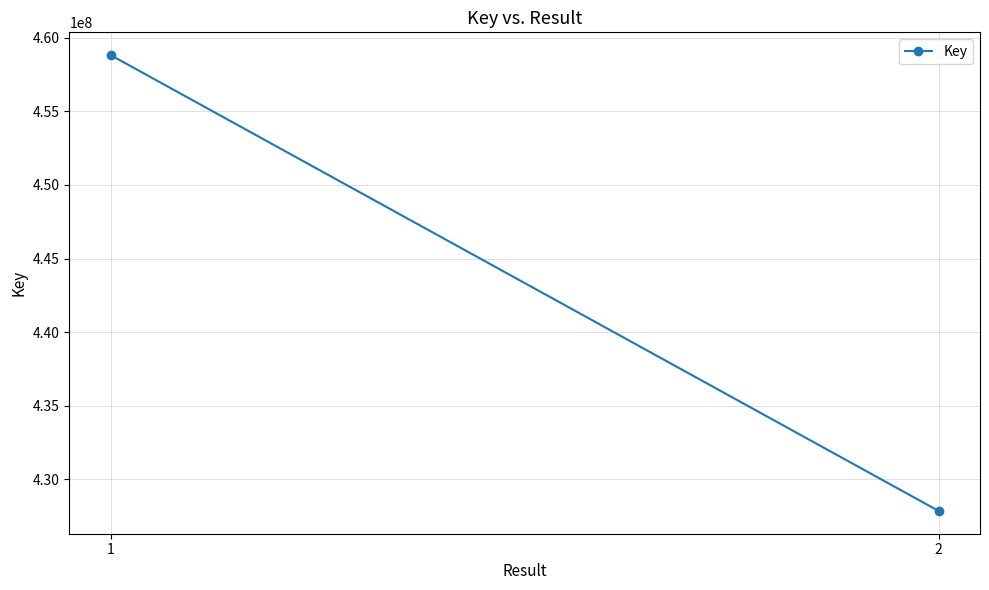

List the labels in order of value, smallest first.

2, 1